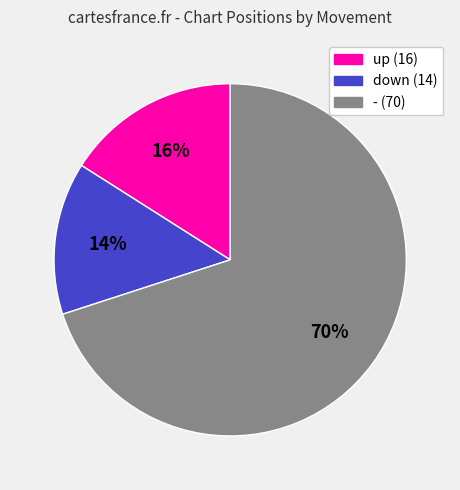

Between down and -, which is larger?

-